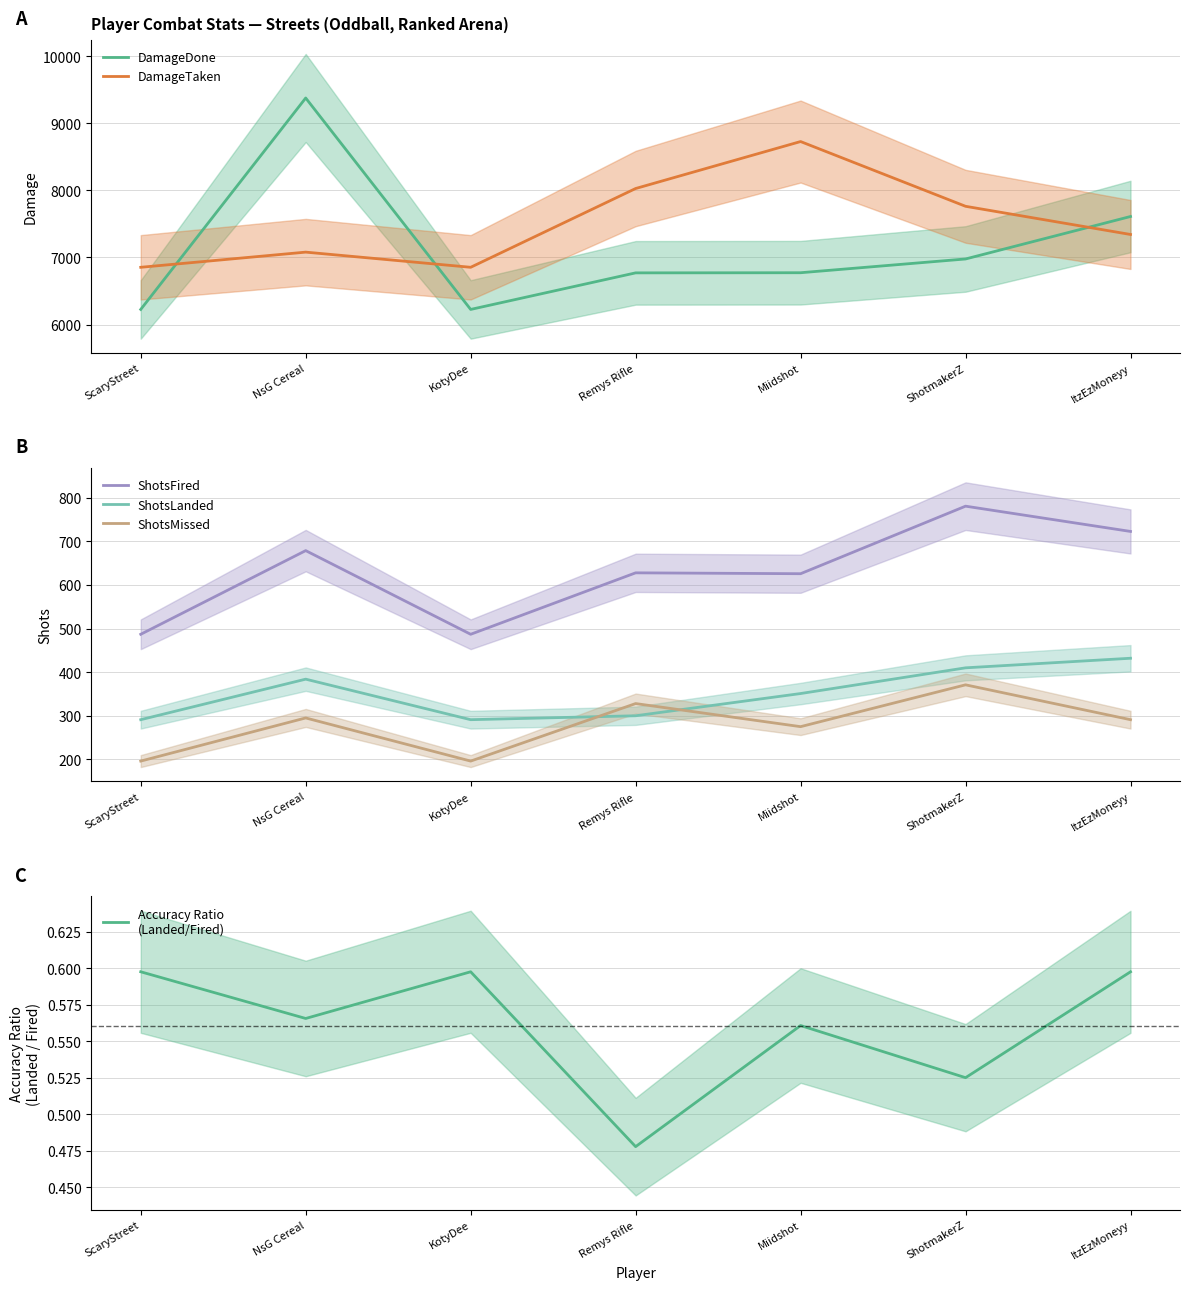

Between NsG Cereal and ShotmakerZ, which series saw the biggest shift?

DamageDone